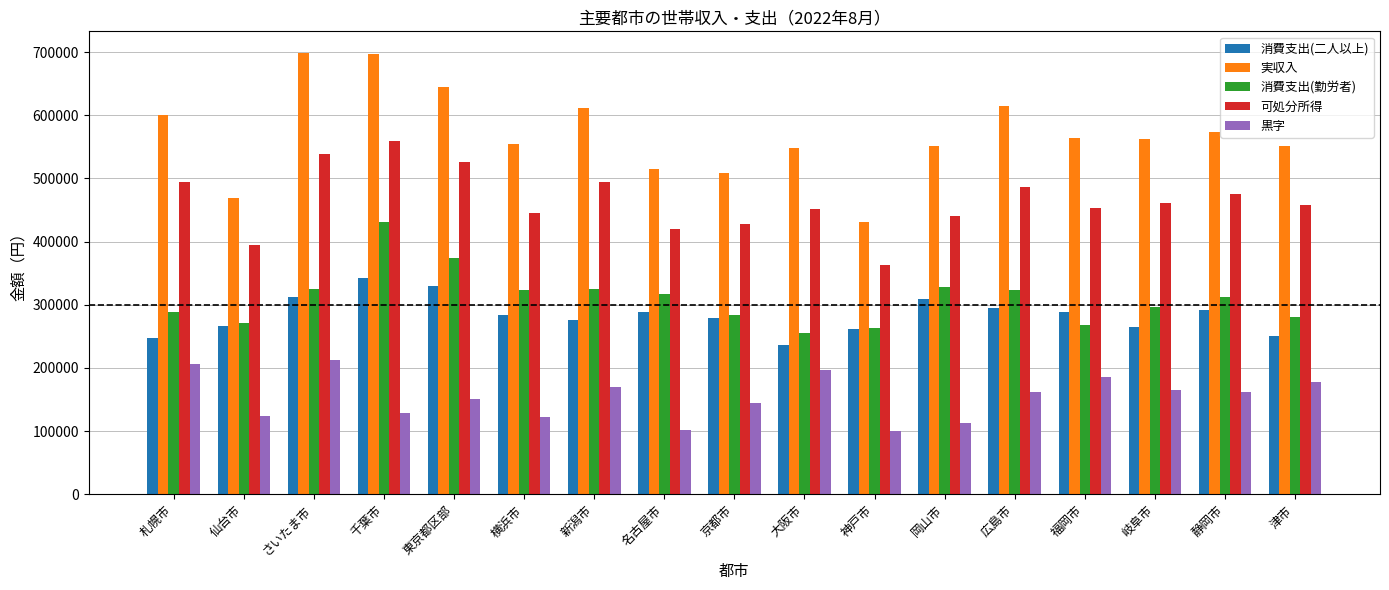

The 可処分所得 series shows 525268 at 東京都区部. True or false?

True